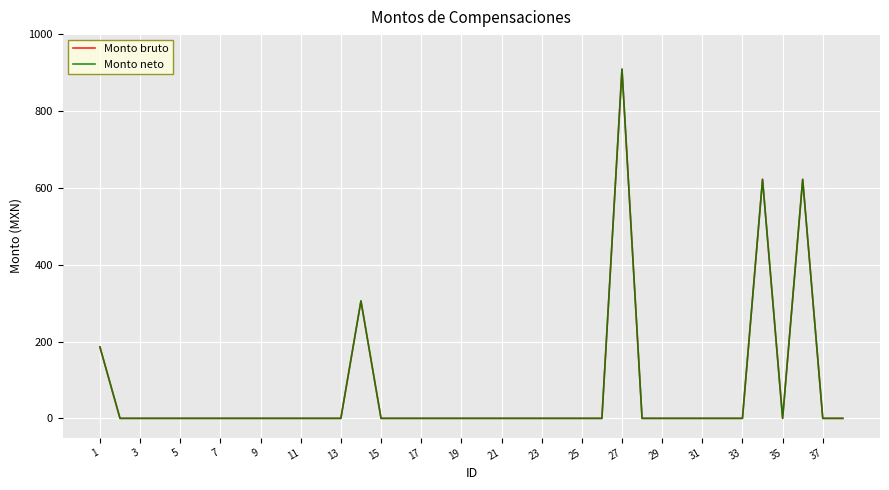

Does the chart display data point markers on the line(s)?

No